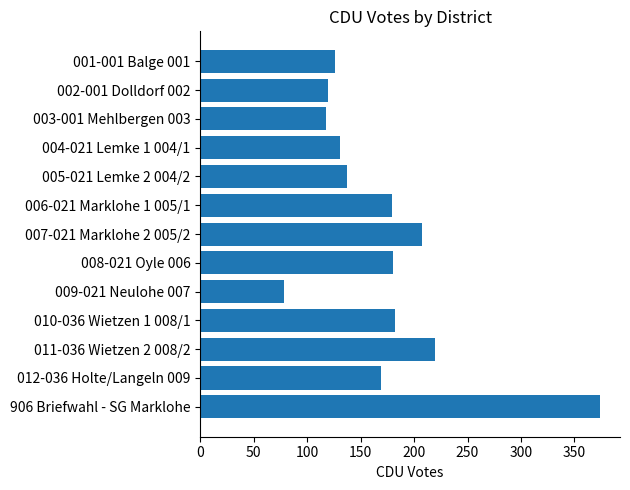

What position from the bottom is 003-001 Mehlbergen 003?

11